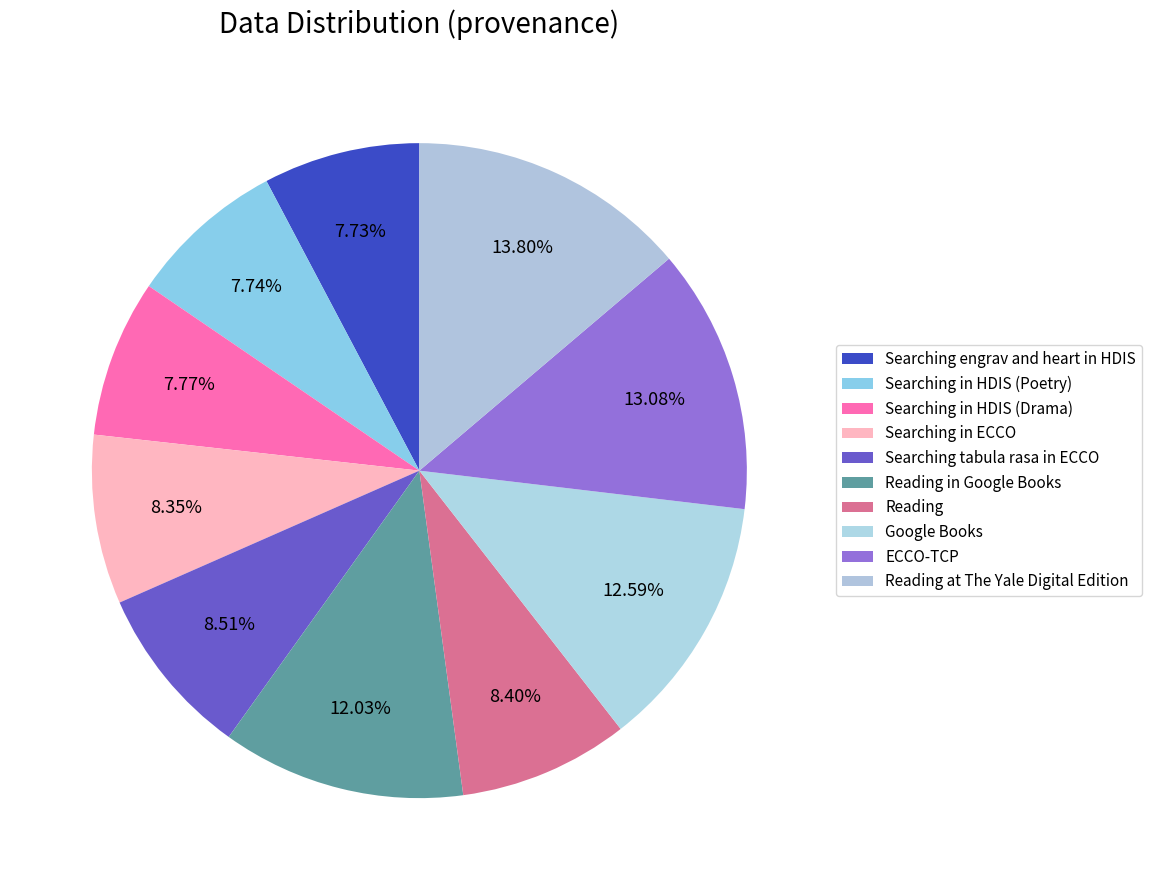

Is there a majority slice in this chart?

No